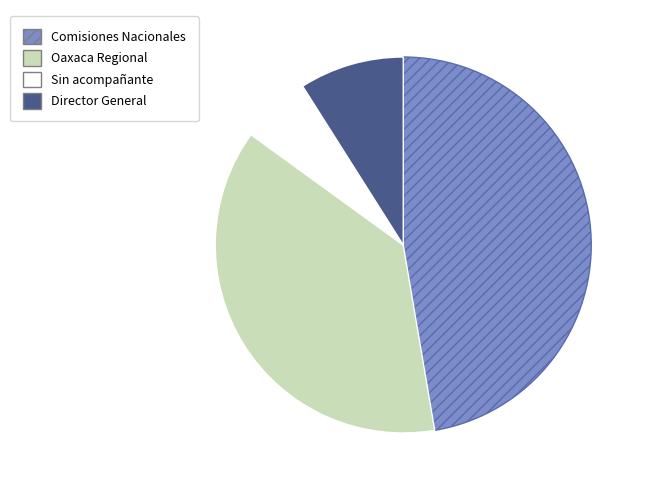

Count the number of slices in the pie.

4